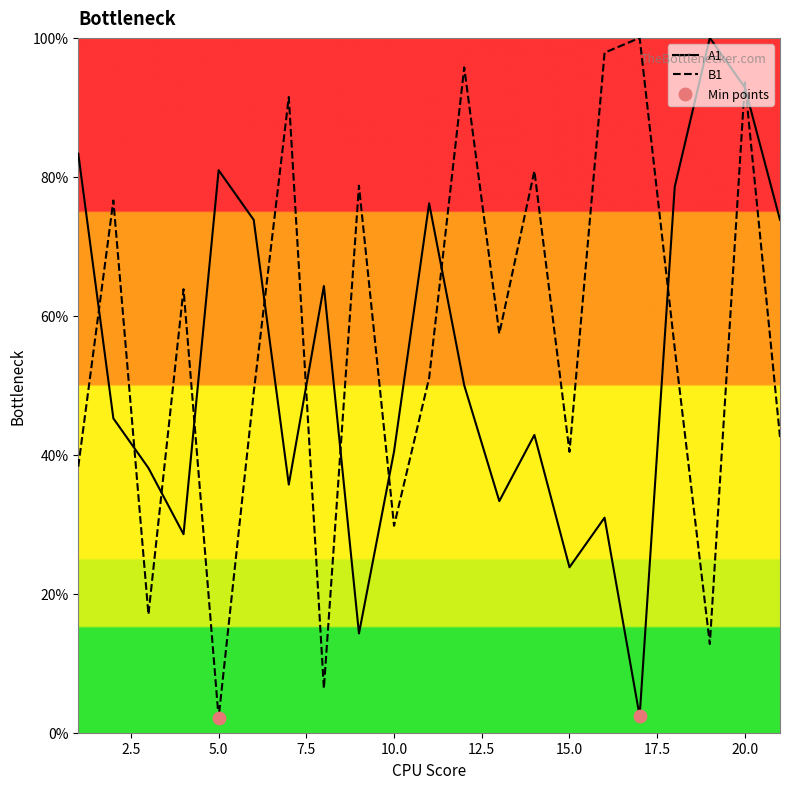

Which series has the largest total across all categories?

B1